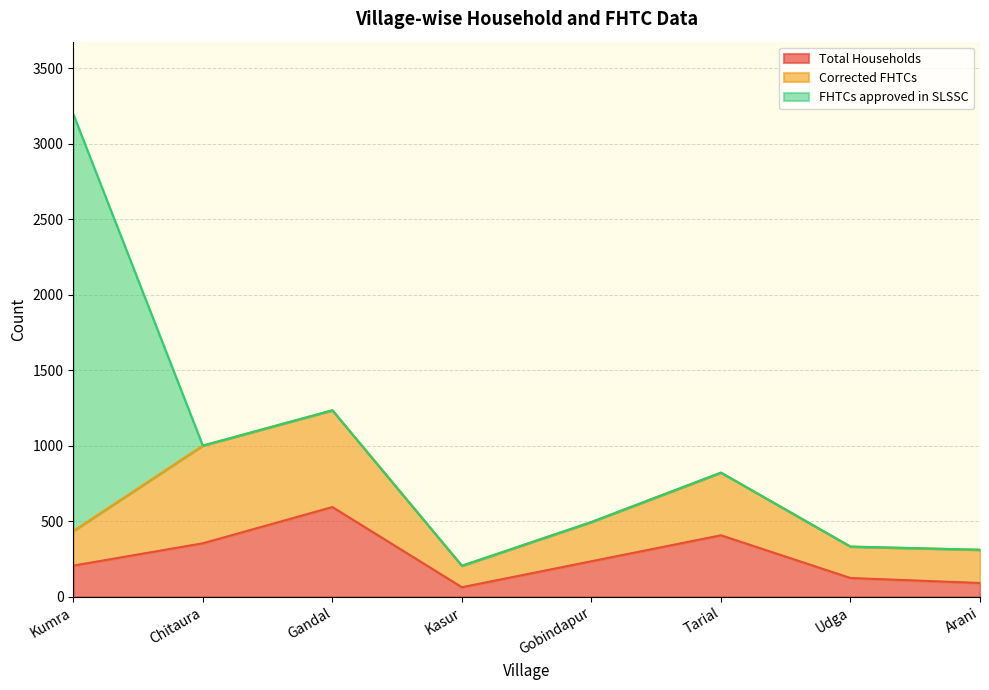

What is the difference between the highest and lowest values at Kasur?

142